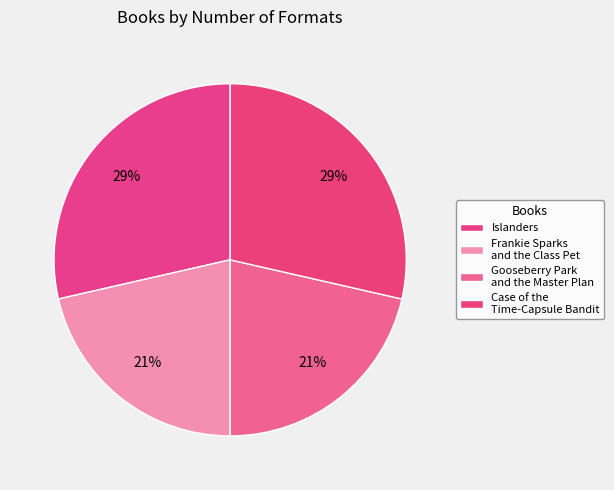

Which slice is the largest?

Islanders